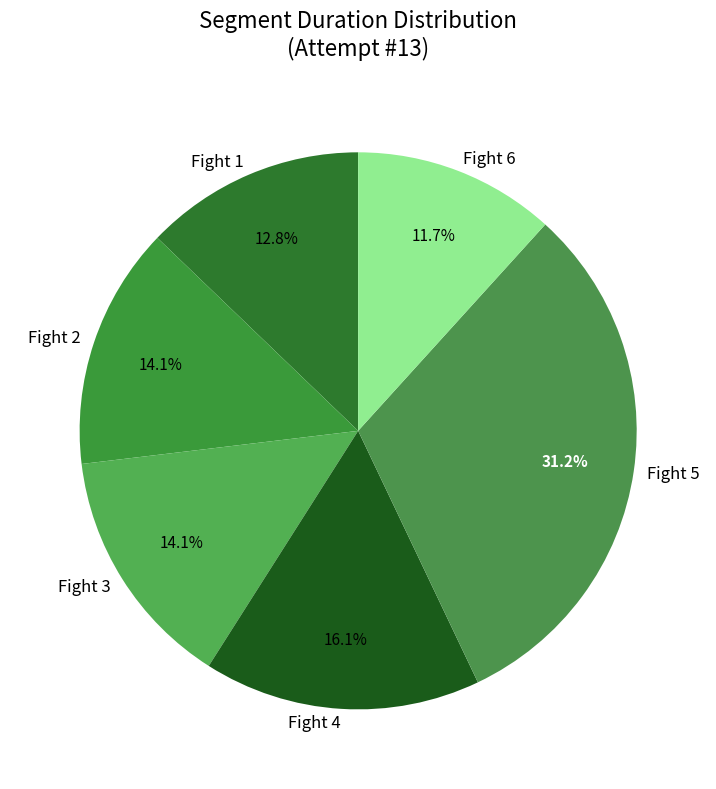

The Fight 4 slice represents 16% of the pie. True or false?

True